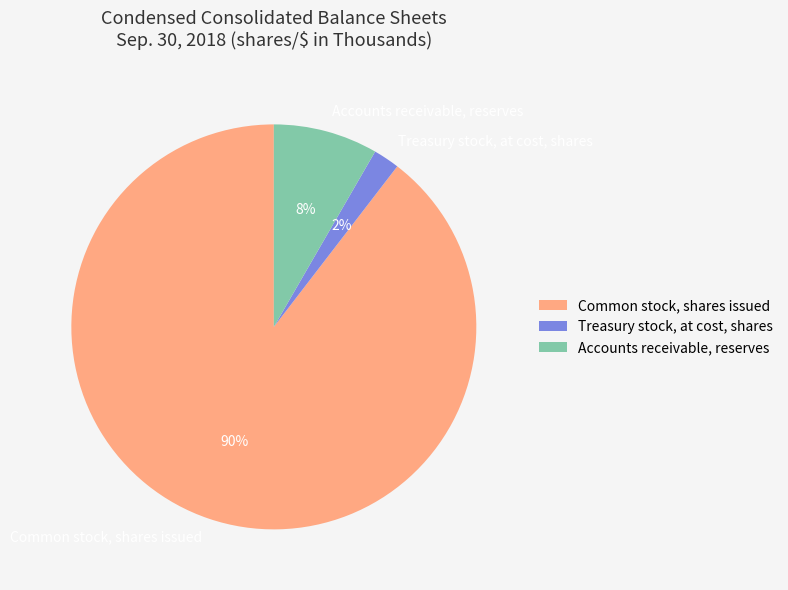

Which category accounts for the majority?

Common stock, shares issued